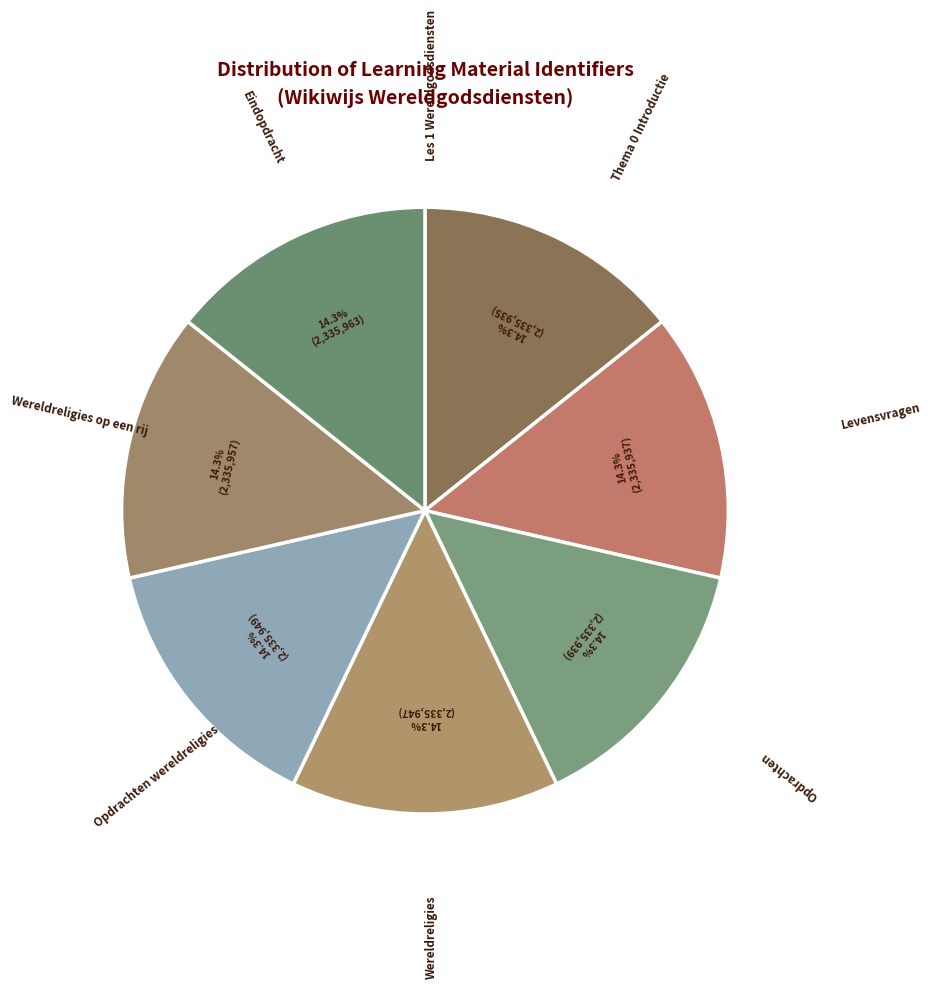

How many slices are in this pie chart?

8